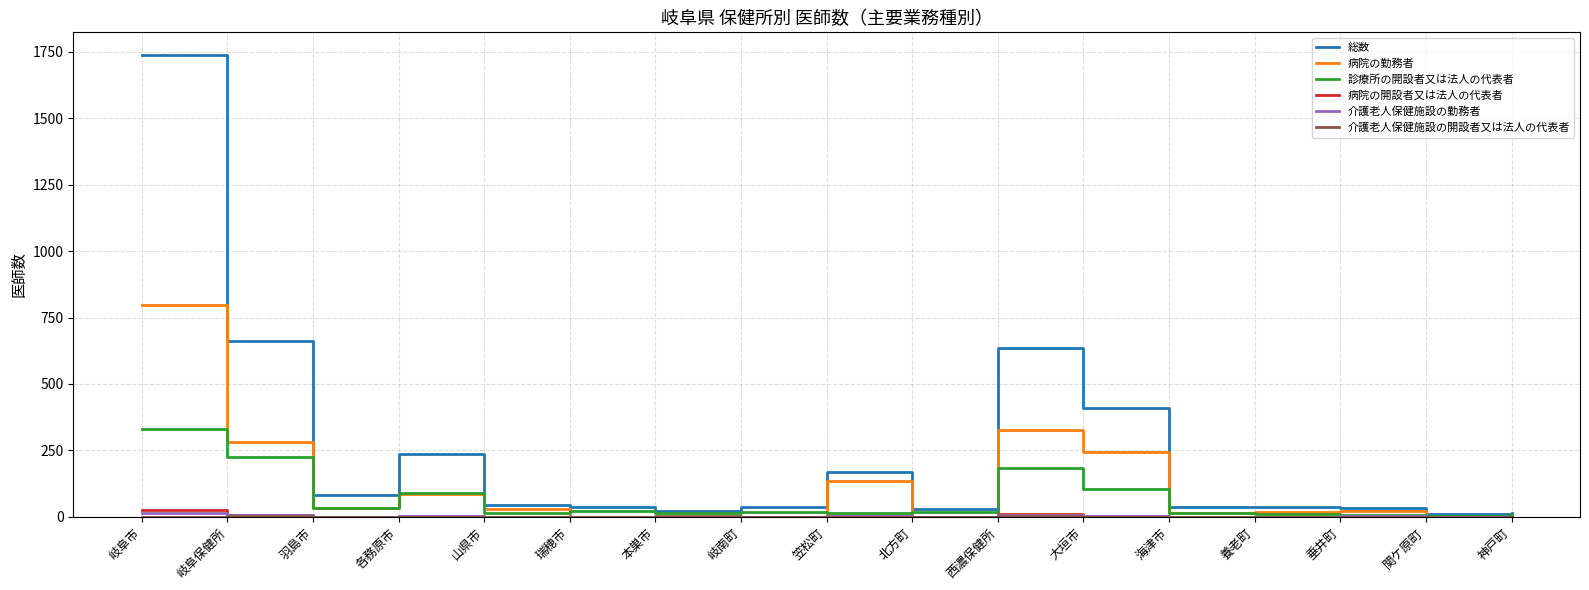

The value of 病院の勤務者 at 各務原市 is 86. True or false?

True